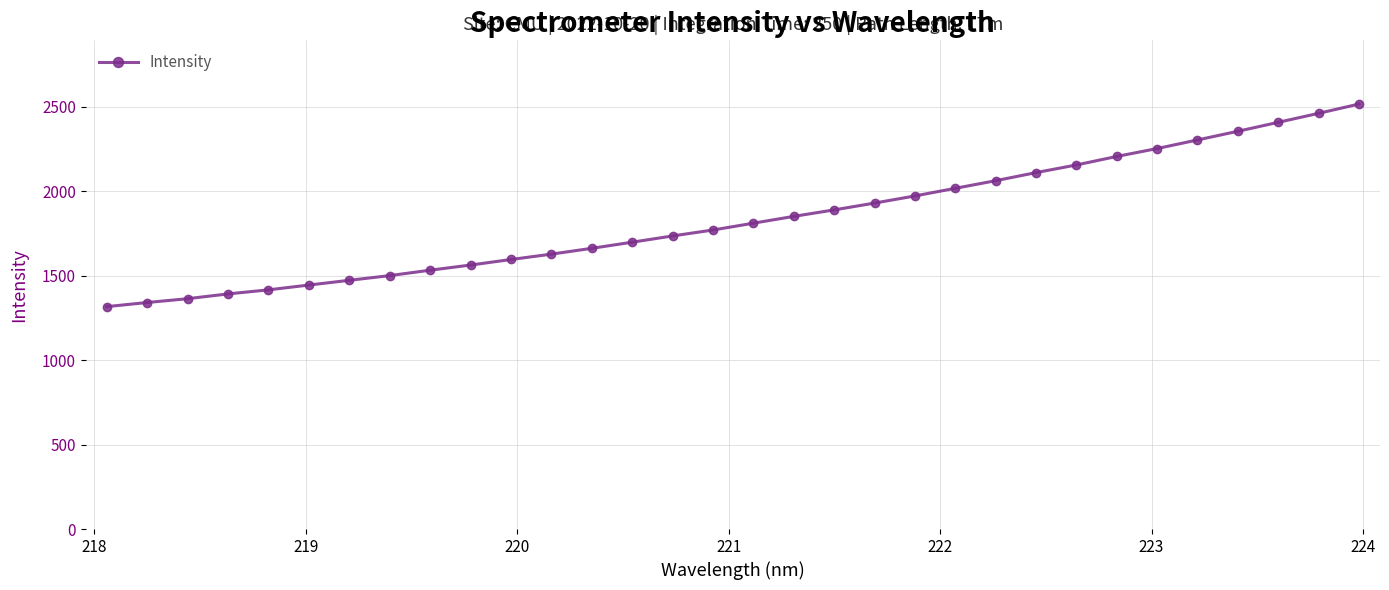

Does the chart have visible grid lines?

Yes